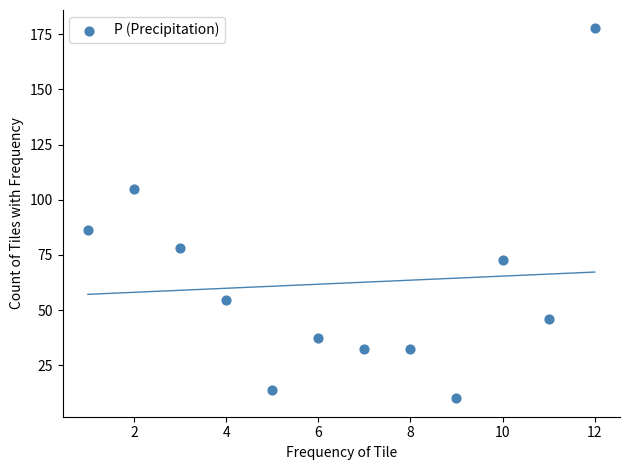

What is the range of X values (max minus min)?

11.0